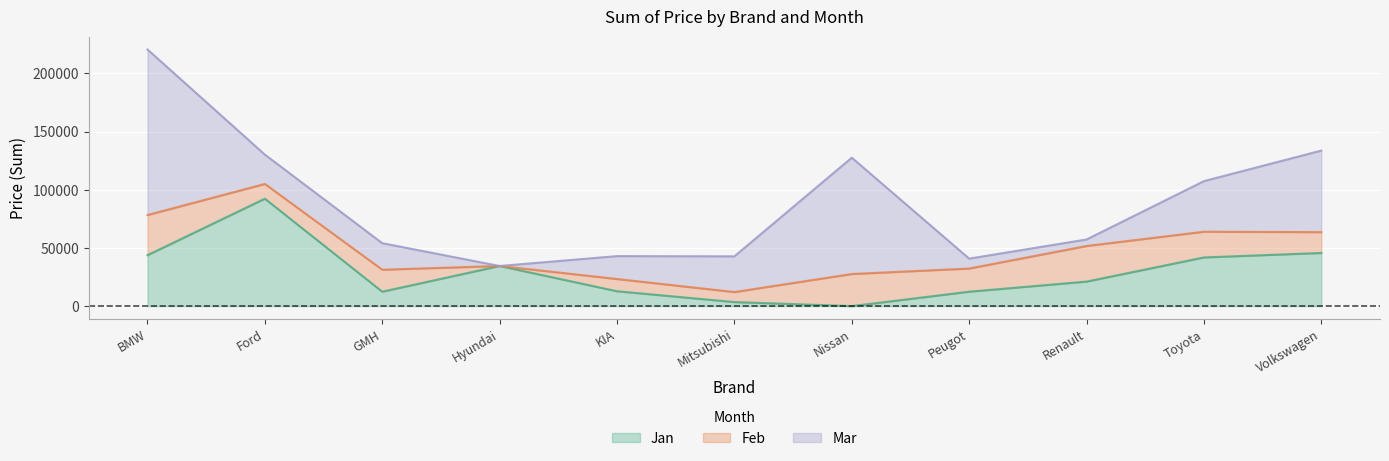

At which category is the sum across all series the highest?

BMW